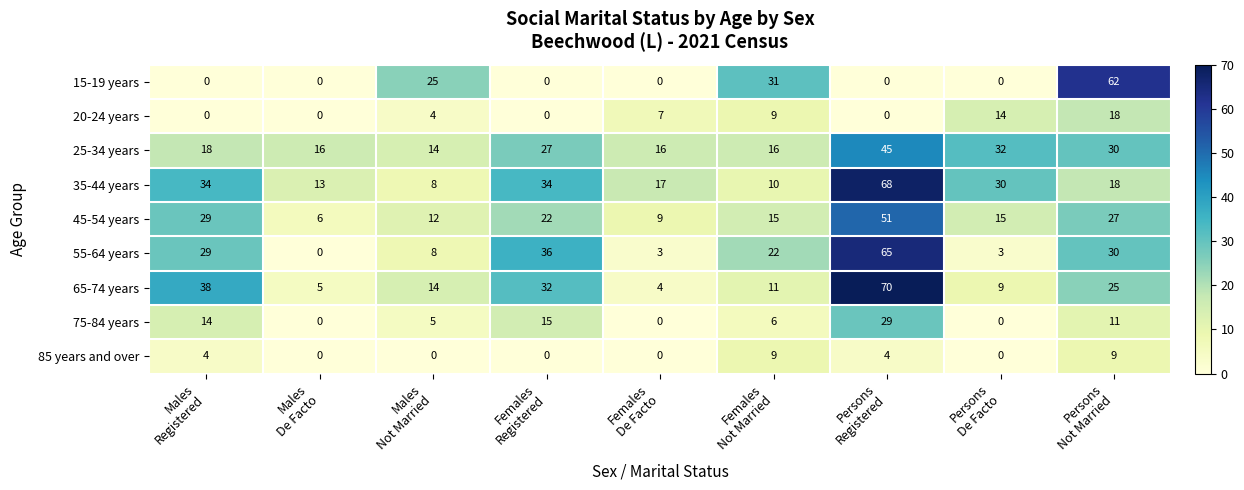

At how many categories does at least one series exceed 12?

9